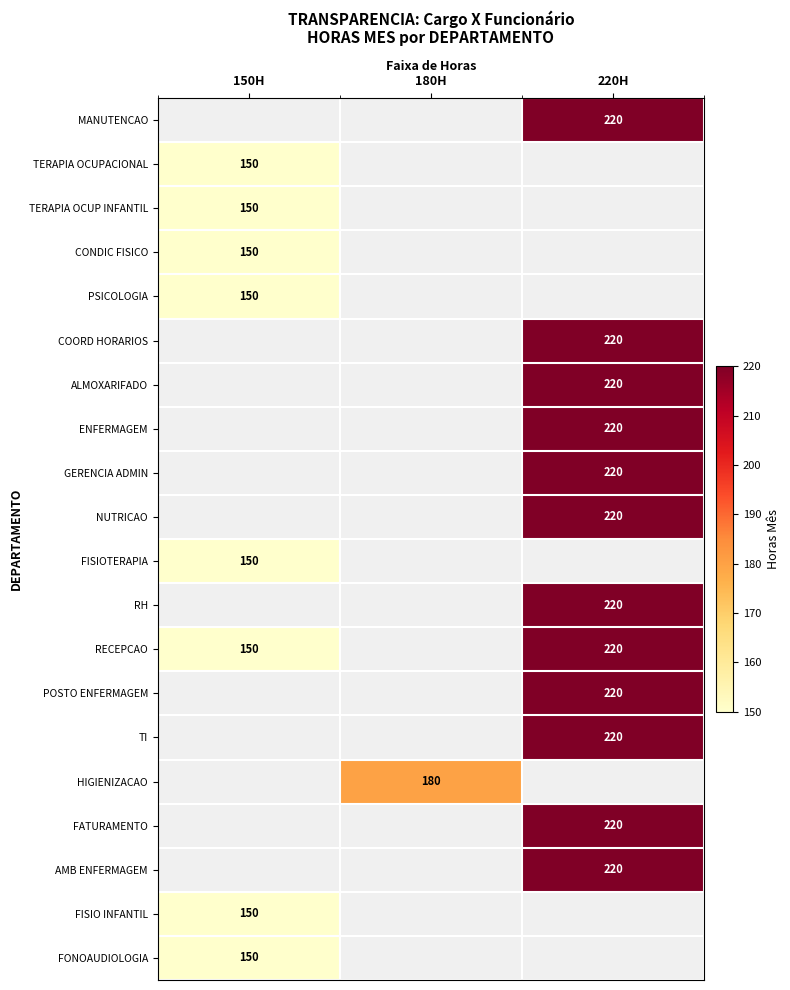

Which has a higher value, 150H or 180H?

180H